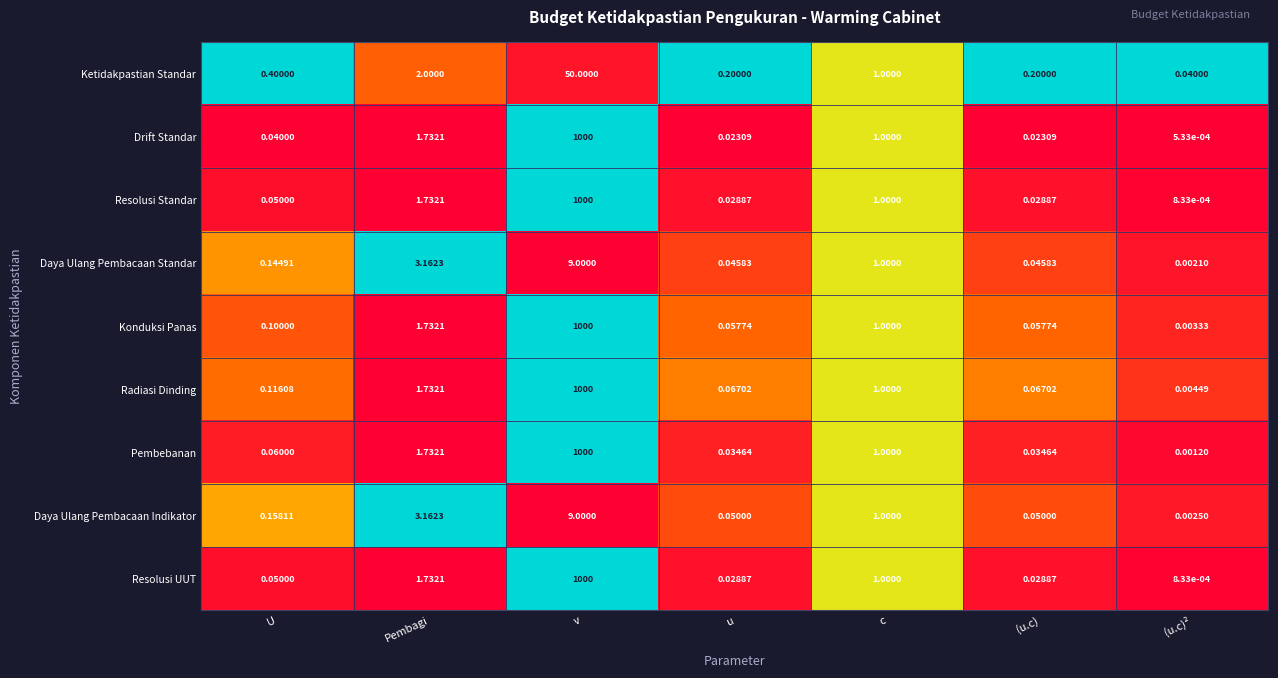

At which category is the sum across all series the highest?

v